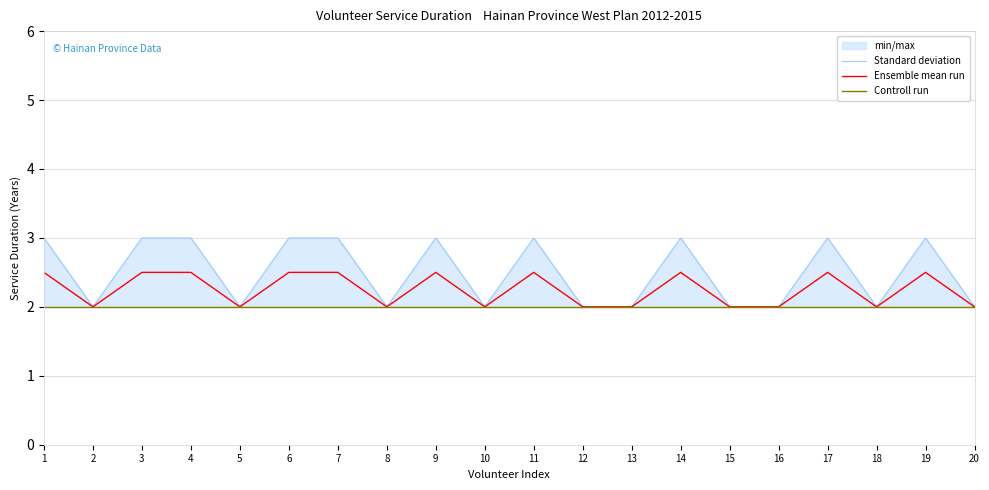

True or false: Ensemble mean run has a value of 4.5 at 3.

False